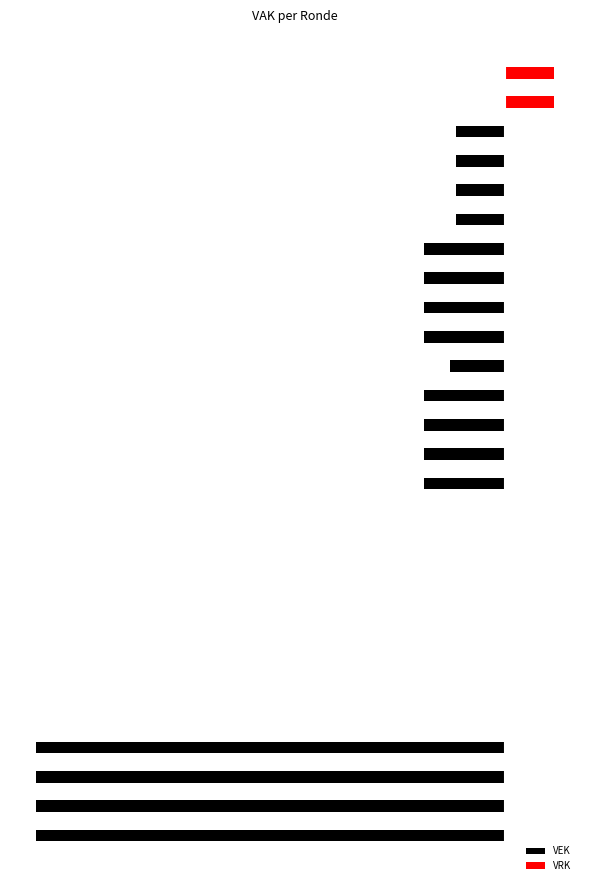

Is it true that VEK equals 0 at 5?

True